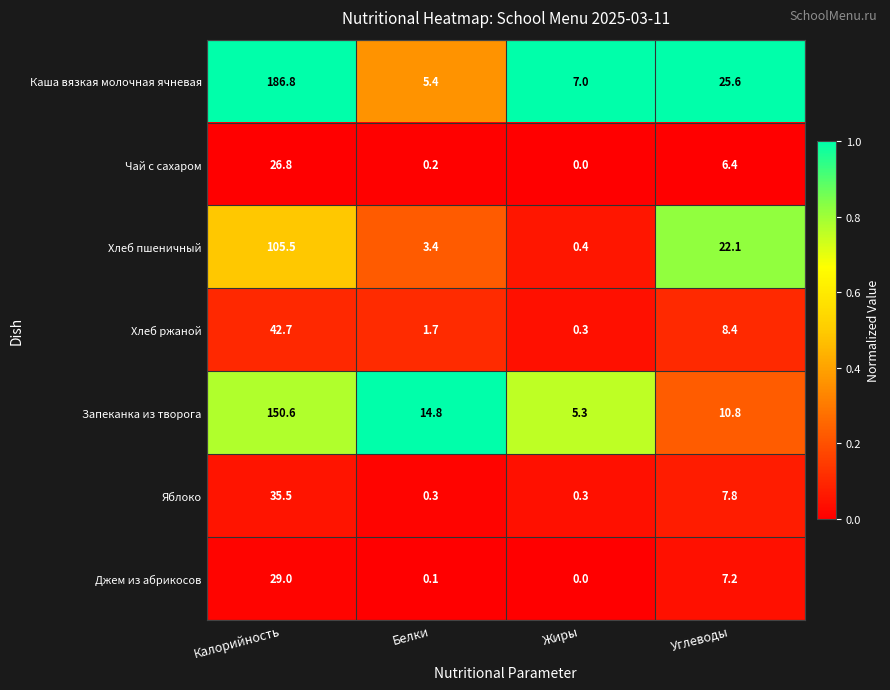

At which label is Запеканка из творога closest to 77?

Белки